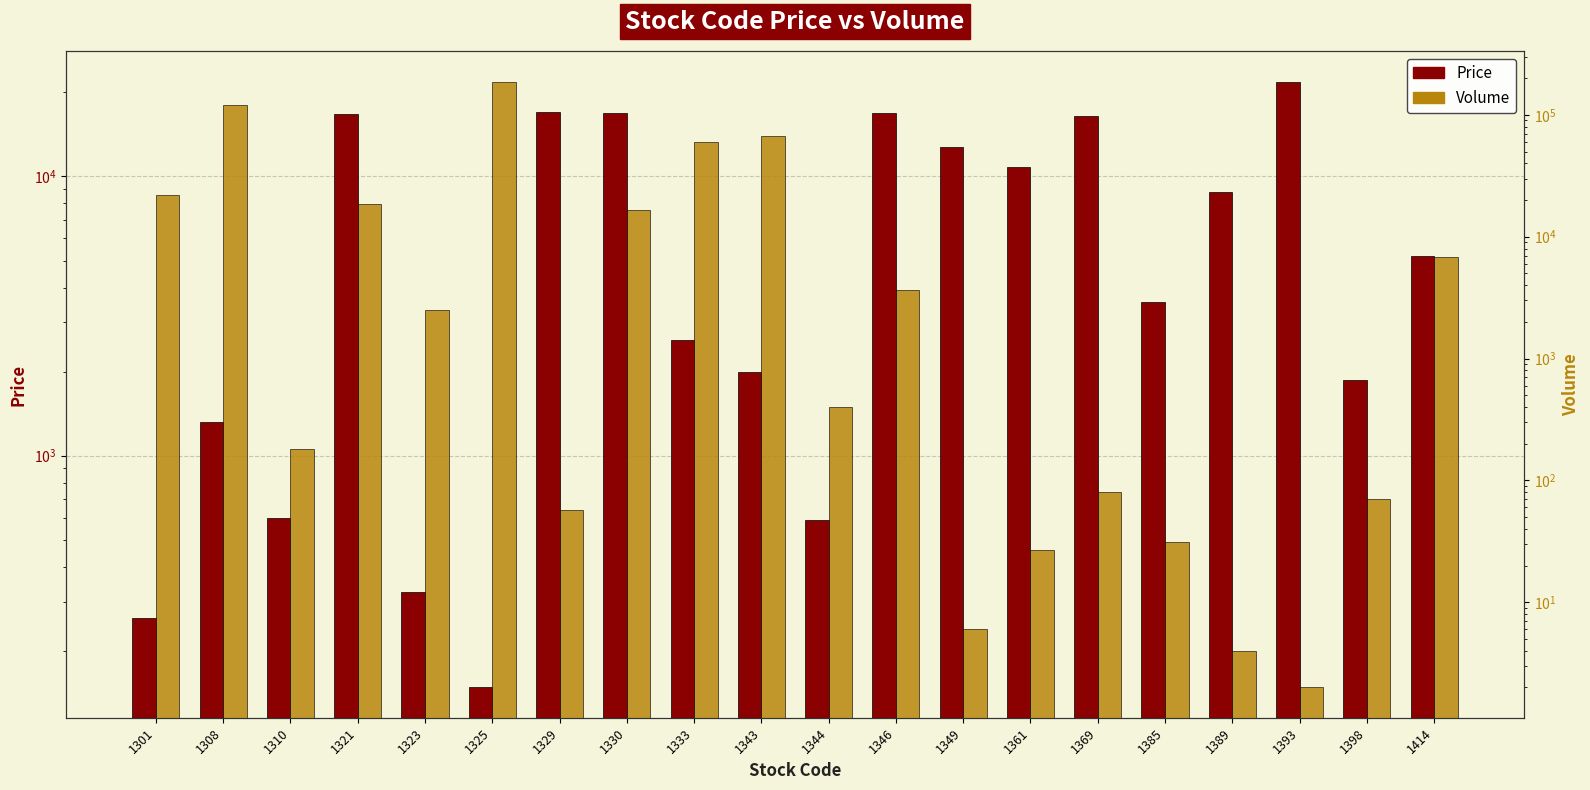

The Volume series shows 93338 at 1343. True or false?

False